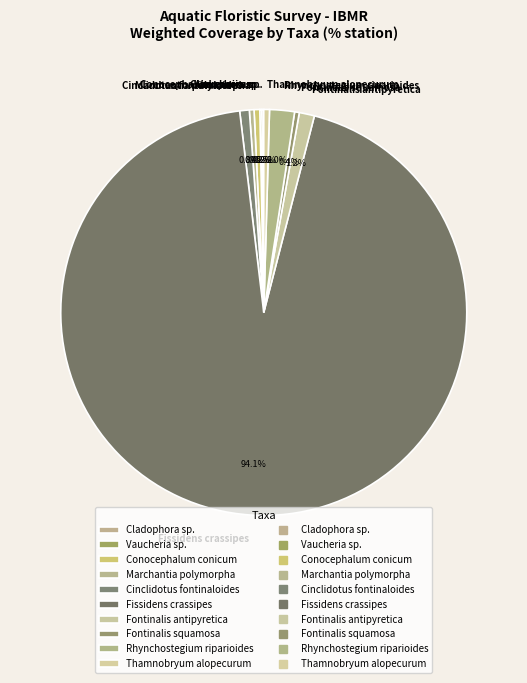

Which slice is the largest?

Fissidens crassipes